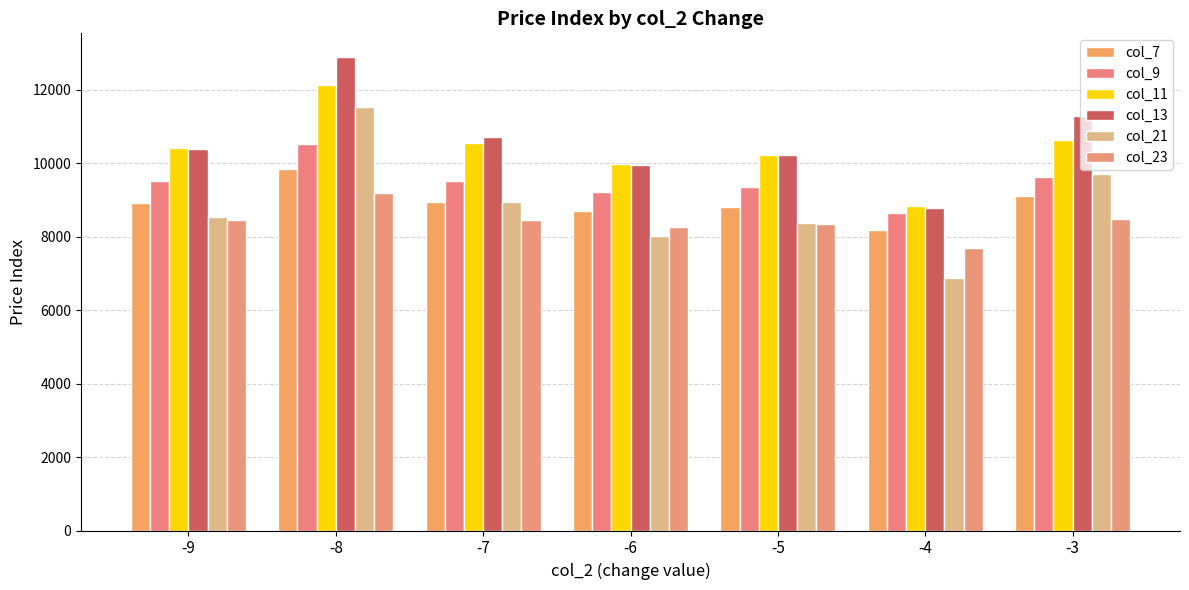

How many categories are shown in the chart?

7